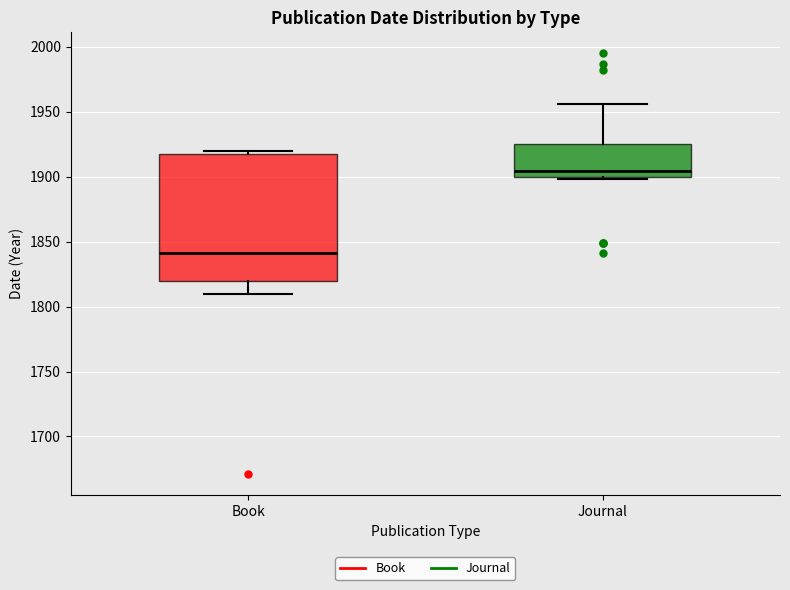

Which box's median line is the lowest?

Book